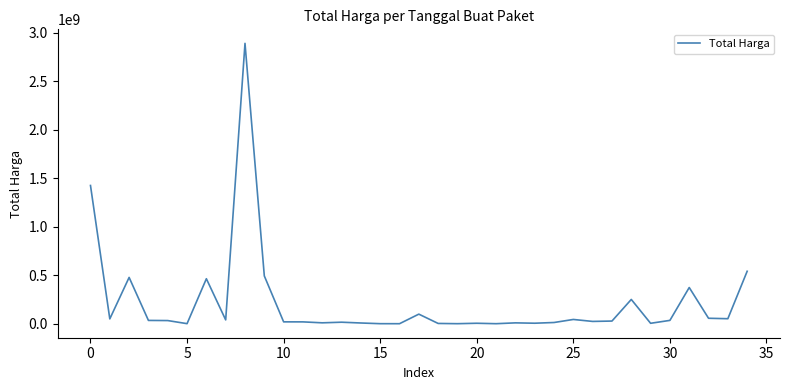

What is the difference between the maximum and minimum values?

2892044000